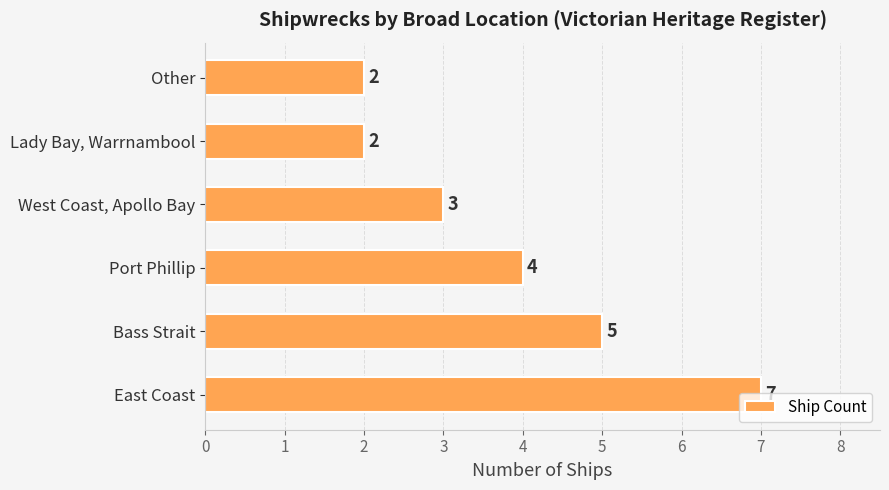

Where is the data nearest to the value 4?

Port Phillip